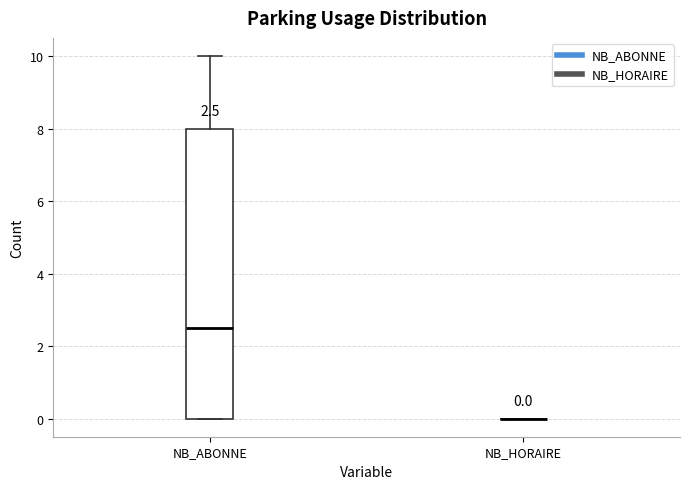

Which box is the tallest, from its lower edge to its upper edge?

NB_ABONNE